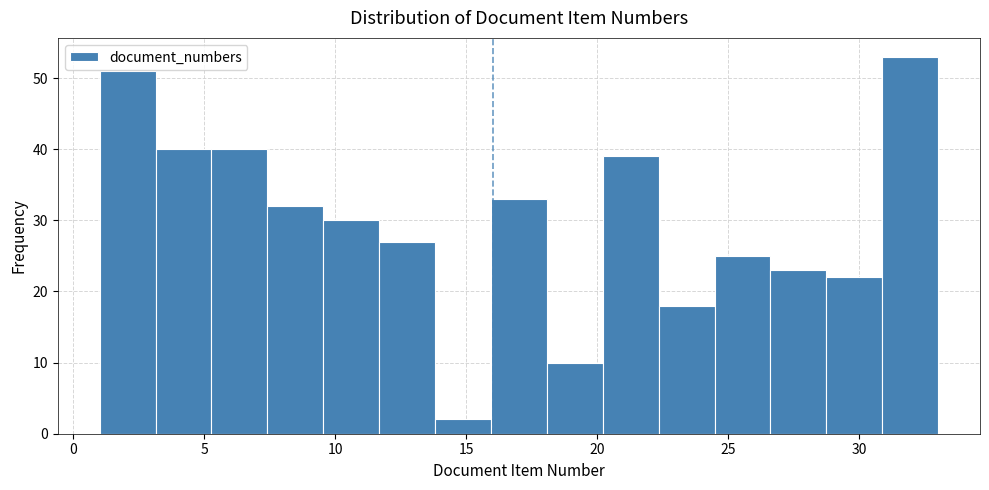

Which range on the x-axis has the tallest bar?

31.0 to 33.0